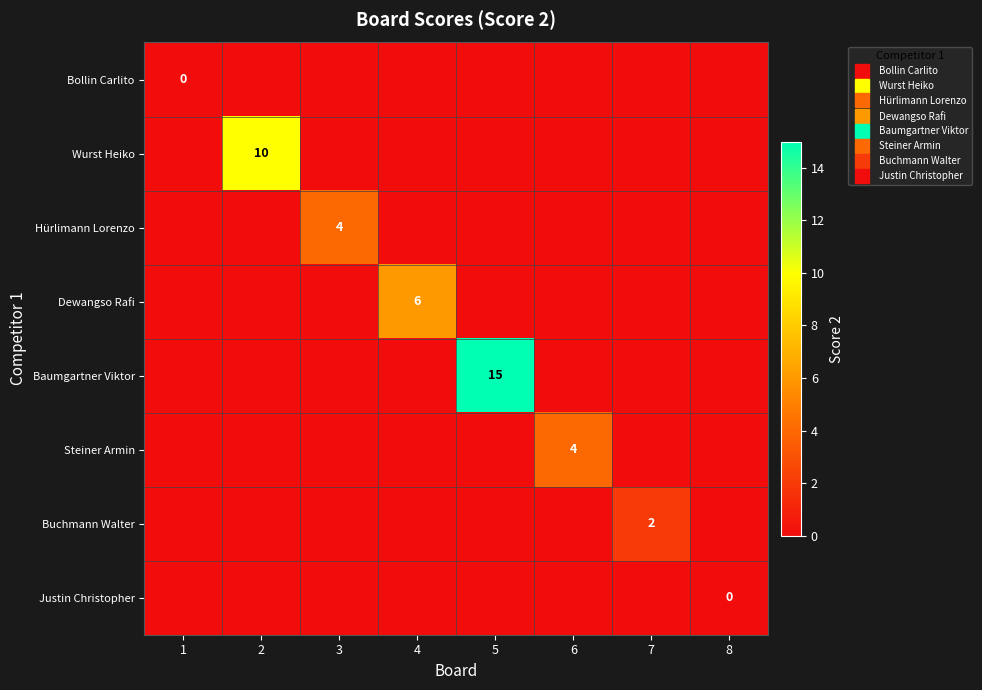

Which series has the largest total across all categories?

Baumgartner Viktor